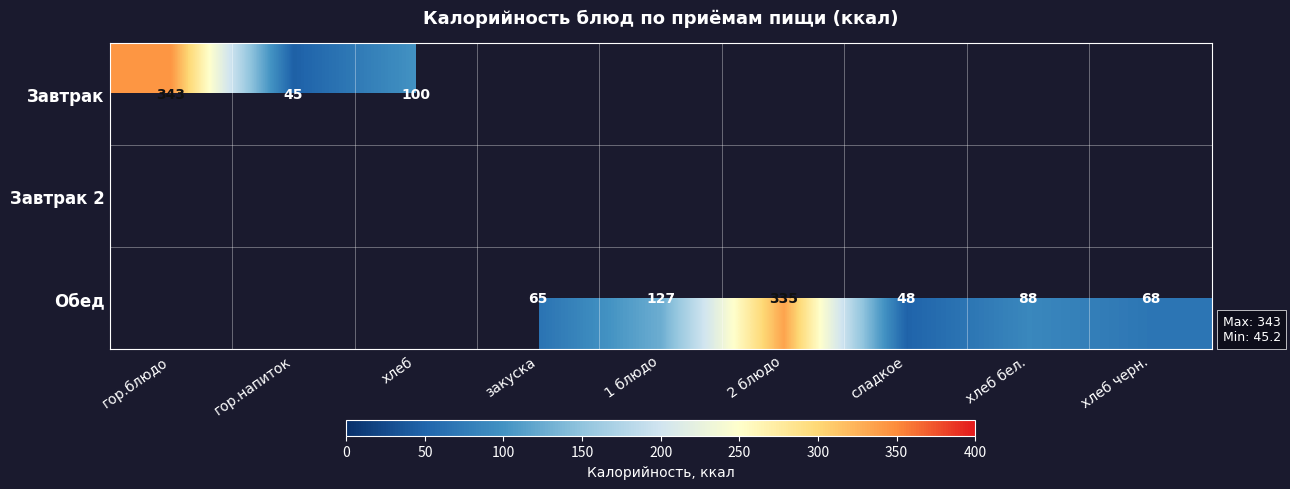

The value of Обед at закуска is 111. True or false?

False